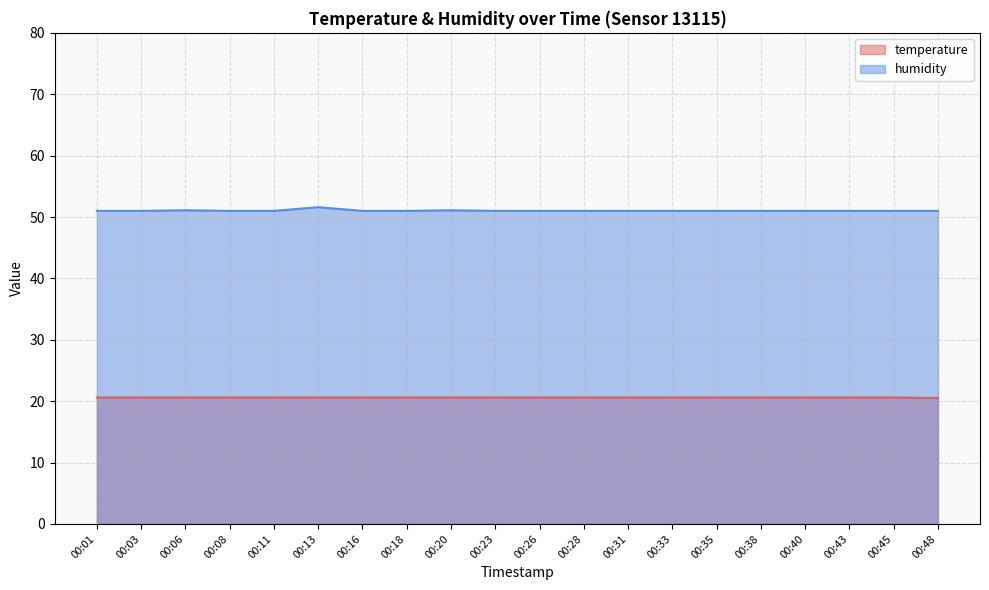

What is the sum of all temperature values?

411.9